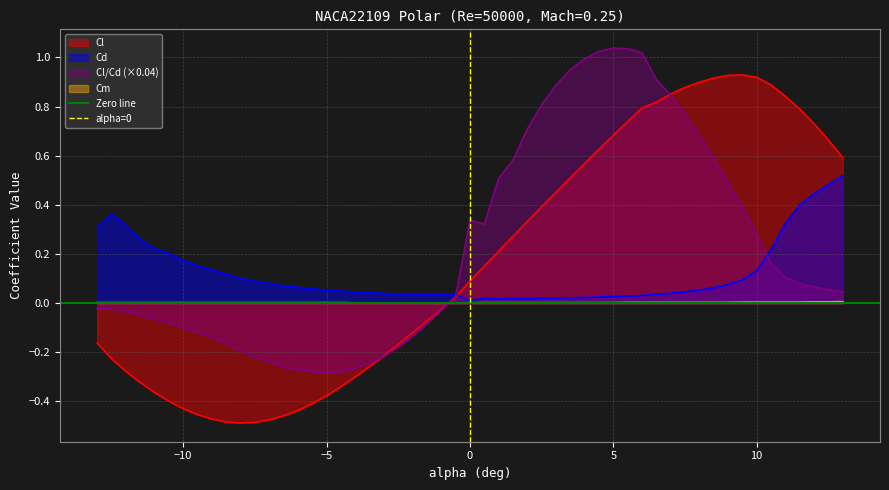

How many times do Cl and Cm cross each other?

1